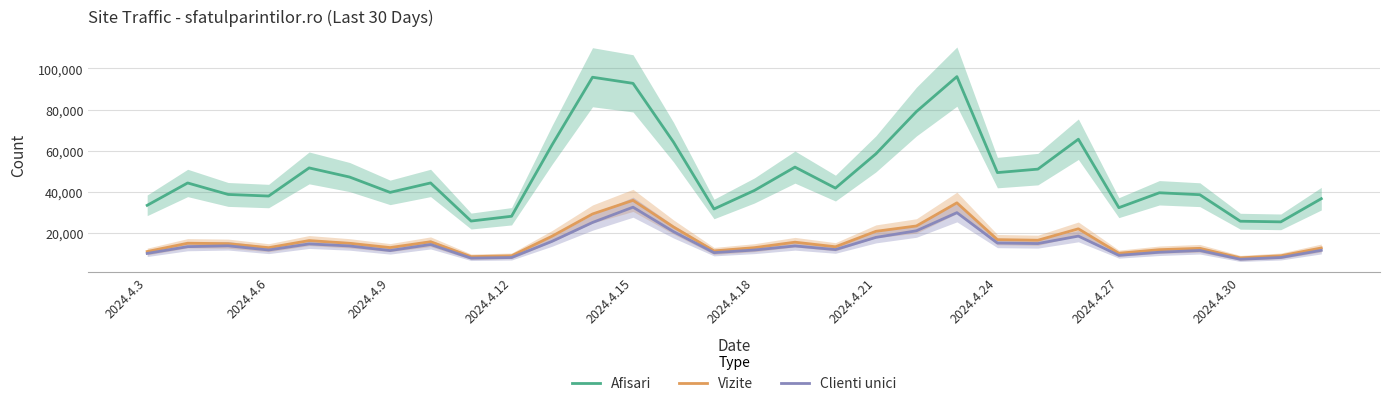

What is the highest value of the Clienti unici series?

32534